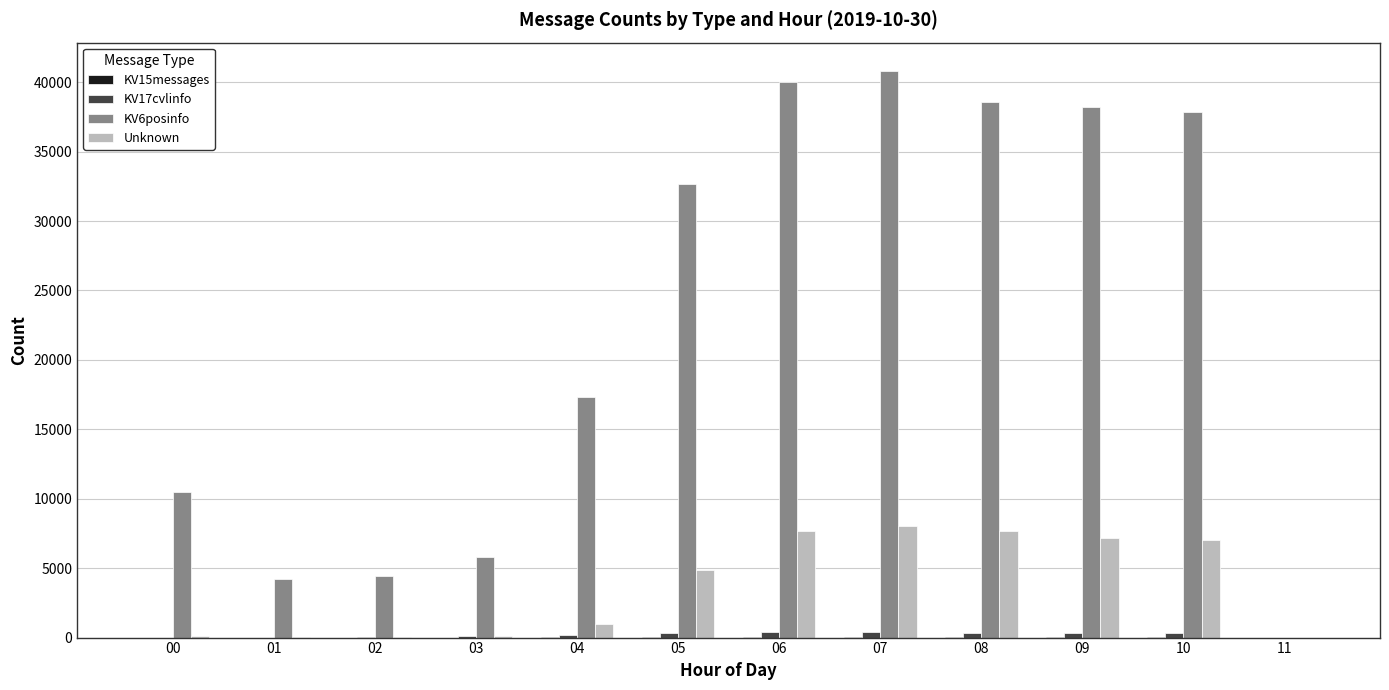

What is the greatest value displayed?

40809